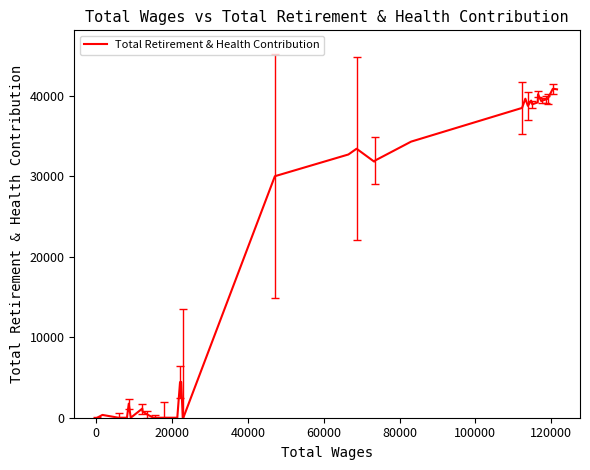

What is the maximum value shown in the chart?

40861